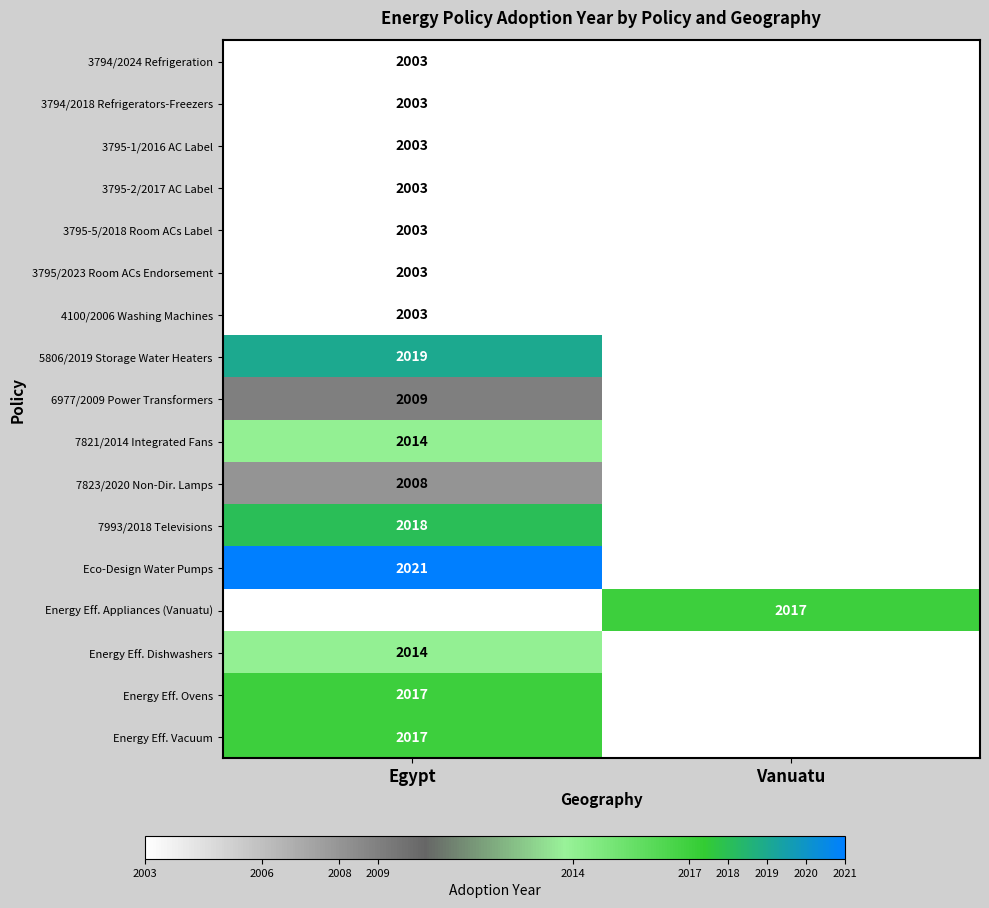

The value of 7823/2020 Non-Dir. Lamps at Egypt is 3517. True or false?

False